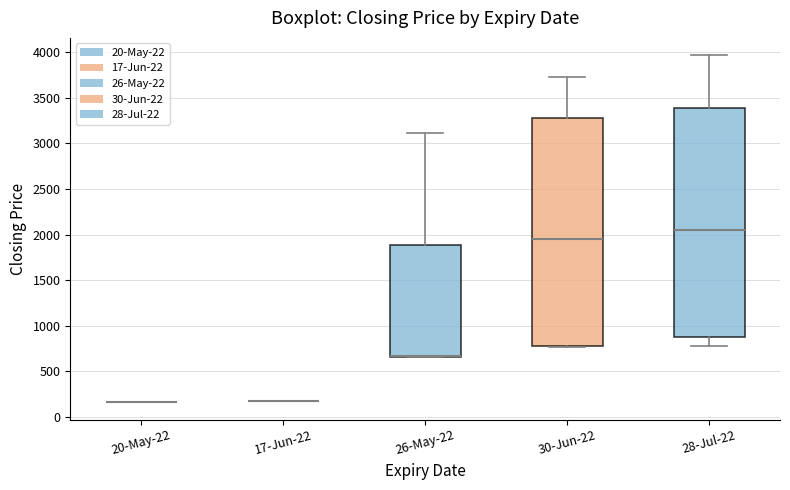

Reading left to right, transcribe this box plot: for each box, give where its median line is, the range the box spans, and where its two whiskers end, as read against the y-axis. The values are not printed on the chart, so give them approximately, as read against the axis.

20-May-22: box collapsed to a line at 150, whiskers 150 to 150
17-Jun-22: box collapsed to a line at 150, whiskers 150 to 150
26-May-22: median 650 (drawn on the box's lower edge), box 650 to 1900, whiskers 650 to 3100
30-Jun-22: median 1950, box 750 to 3250, whiskers 750 to 3750
28-Jul-22: median 2050, box 850 to 3400, whiskers 800 to 3950